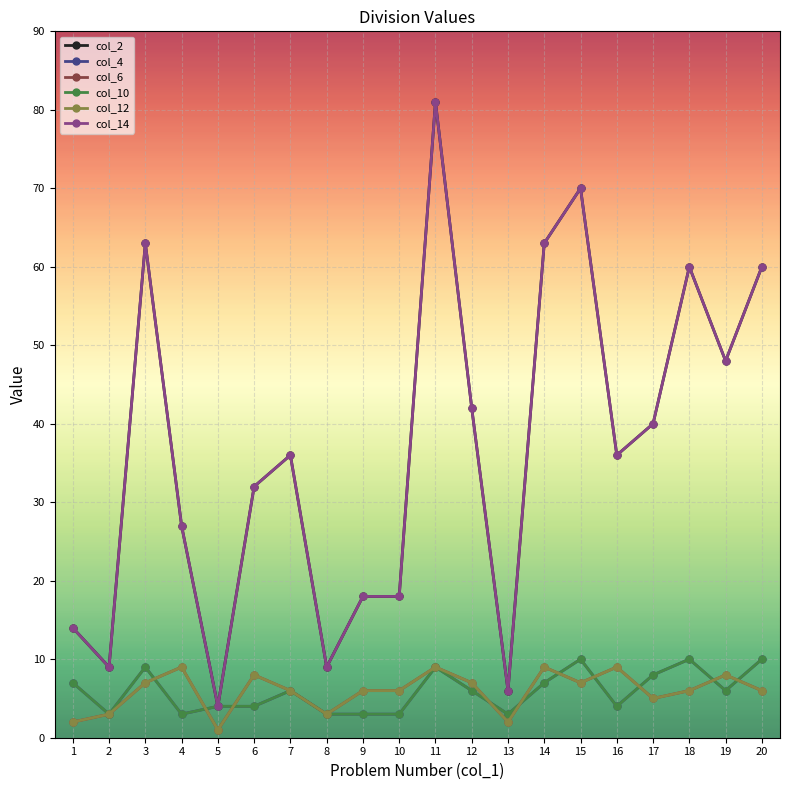

Does the chart have visible grid lines?

Yes